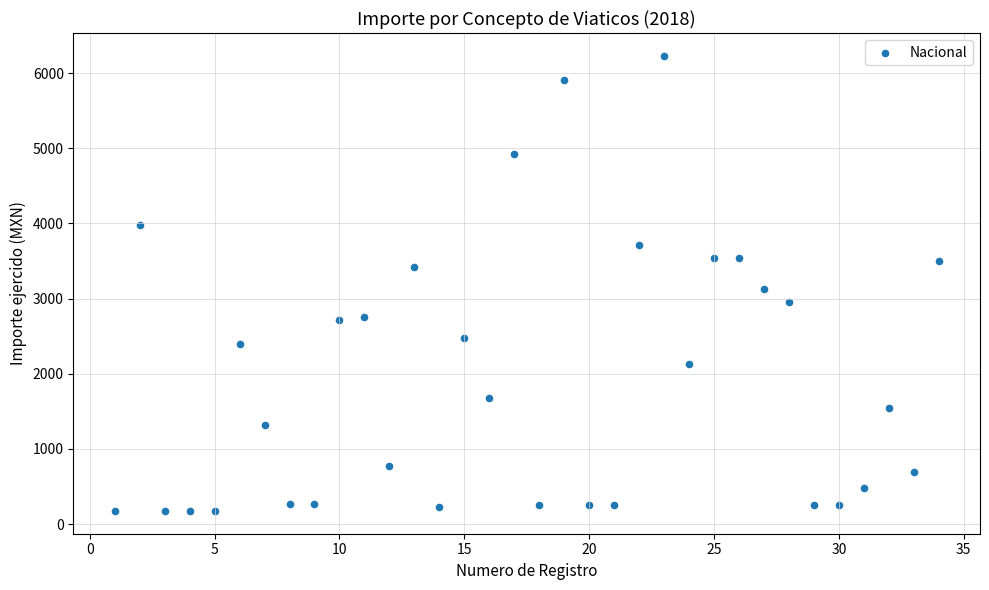

What is the range of X values (max minus min)?

33.0